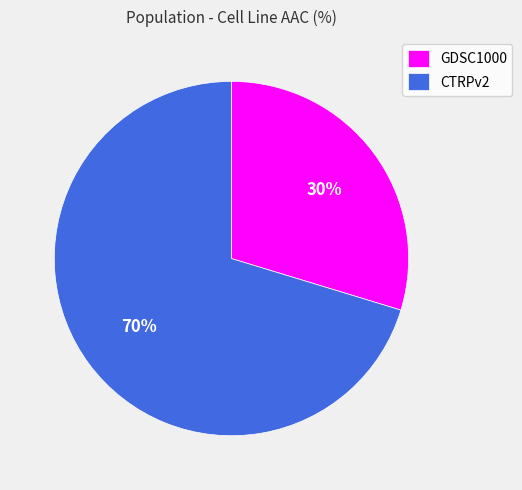

Is there any slice that represents more than half of the pie?

Yes